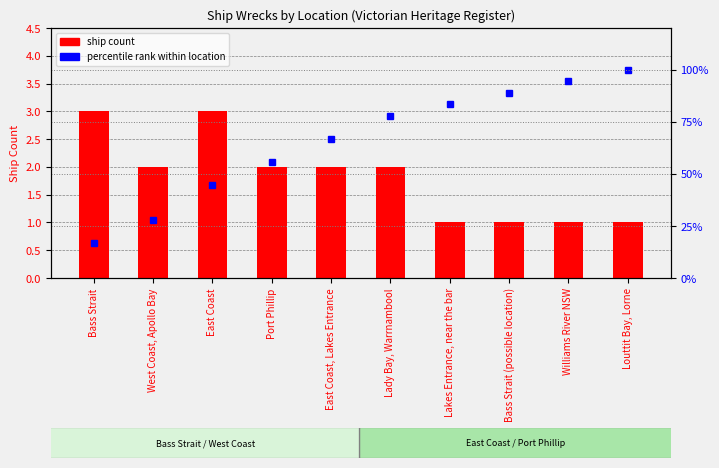

Rank the categories by ship count value from highest to lowest.

Bass Strait, East Coast, West Coast, Apollo Bay, Port Phillip, East Coast, Lakes Entrance, Lady Bay, Warrnambool, Lakes Entrance, near the bar, Bass Strait (possible location), Williams River NSW, Louttit Bay, Lorne